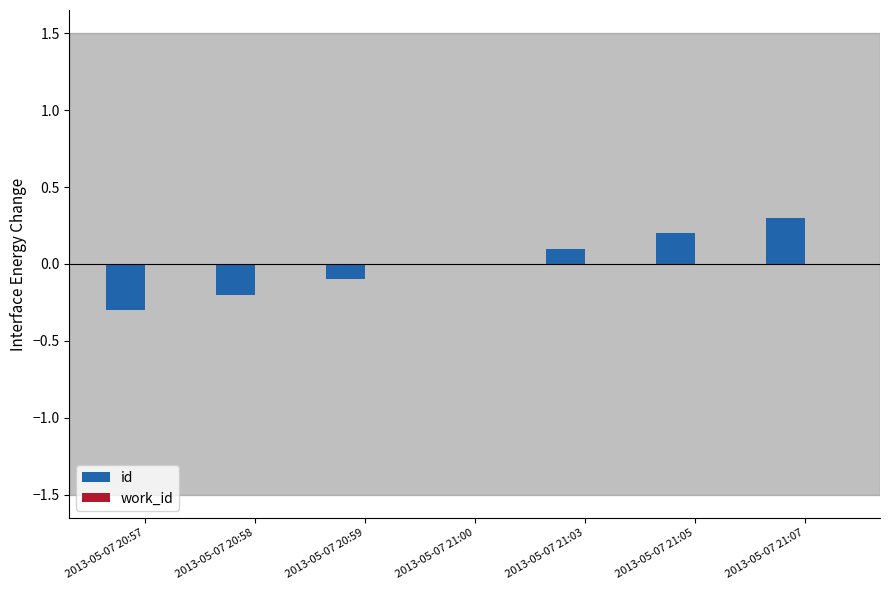

Between 2013-05-07 21:07 and 2013-05-07 21:00, which is larger?

2013-05-07 21:07